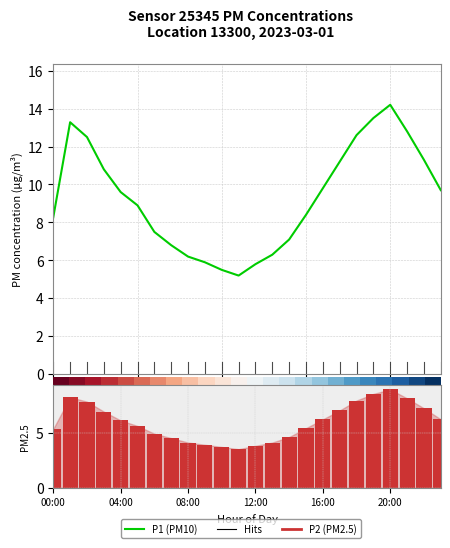

Reading right to left, transcribe all the data shown in this chart.

P1 (PM10): 9.7	11.3	12.8	14.2	13.5	12.6	11.2	9.8	8.4	7.1	6.3	5.8	5.2	5.5	5.9	6.2	6.8	7.5	8.9	9.6	10.8	12.5	13.3	8.3
P2 pos: 6.2	7.2	8.1	8.9	8.5	7.9	7.0	6.2	5.4	4.6	4.1	3.8	3.5	3.7	3.9	4.1	4.5	4.9	5.6	6.1	6.9	7.8	8.2	5.3
P2 neg: 0.0	0.0	0.0	0.0	0.0	0.0	0.0	0.0	0.0	0.0	0.0	0.0	0.0	0.0	0.0	0.0	0.0	0.0	0.0	0.0	0.0	0.0	0.0	0.0